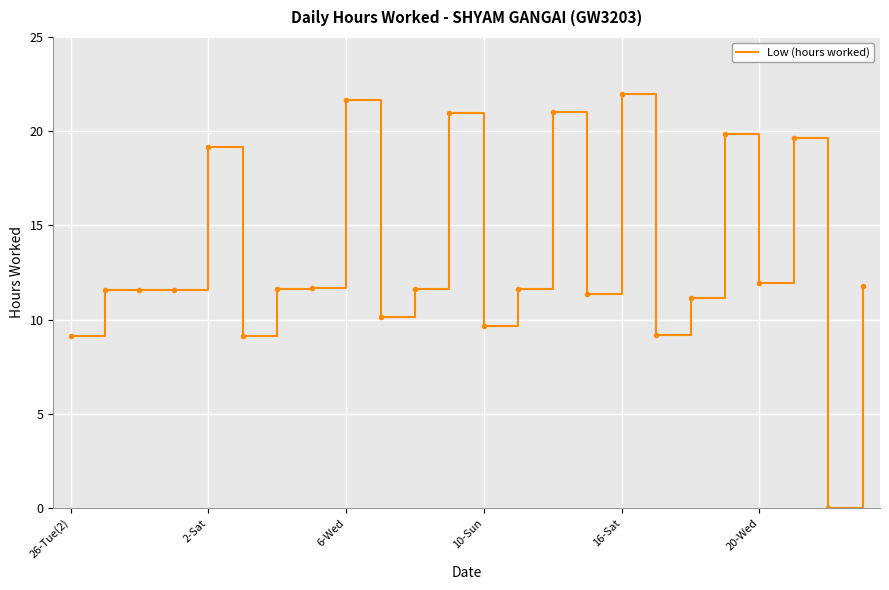

What is the difference between the maximum and minimum values?

22.0